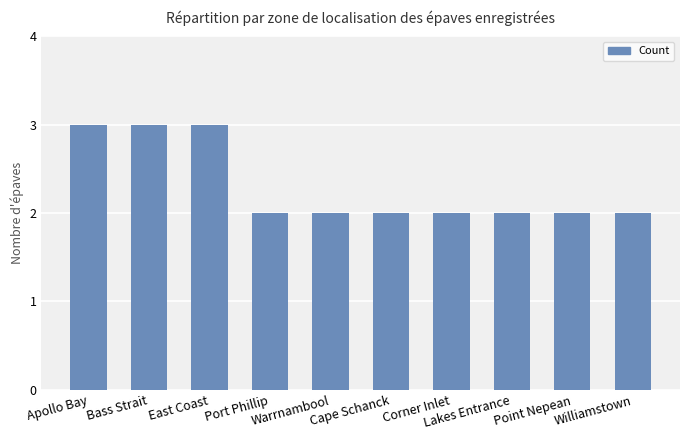

What is the minimum value shown in the chart?

2